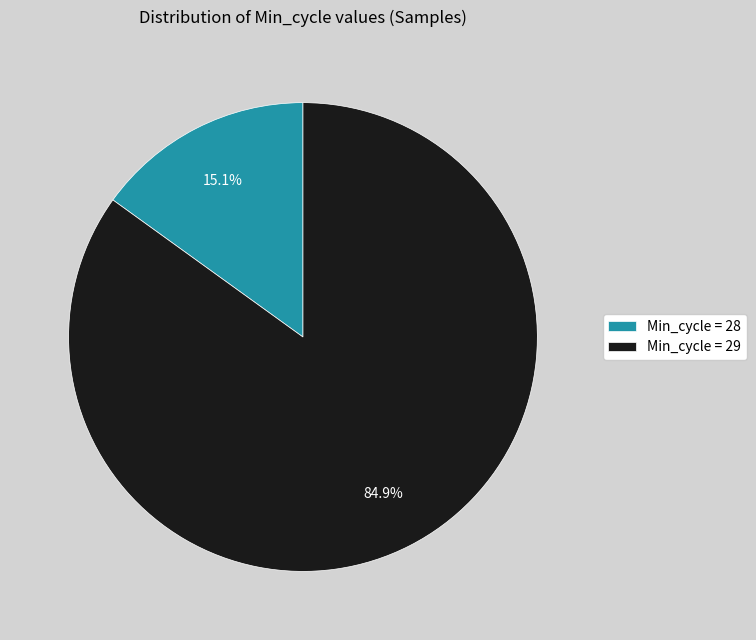

Rank the categories by value from lowest to highest.

Min_cycle = 28, Min_cycle = 29